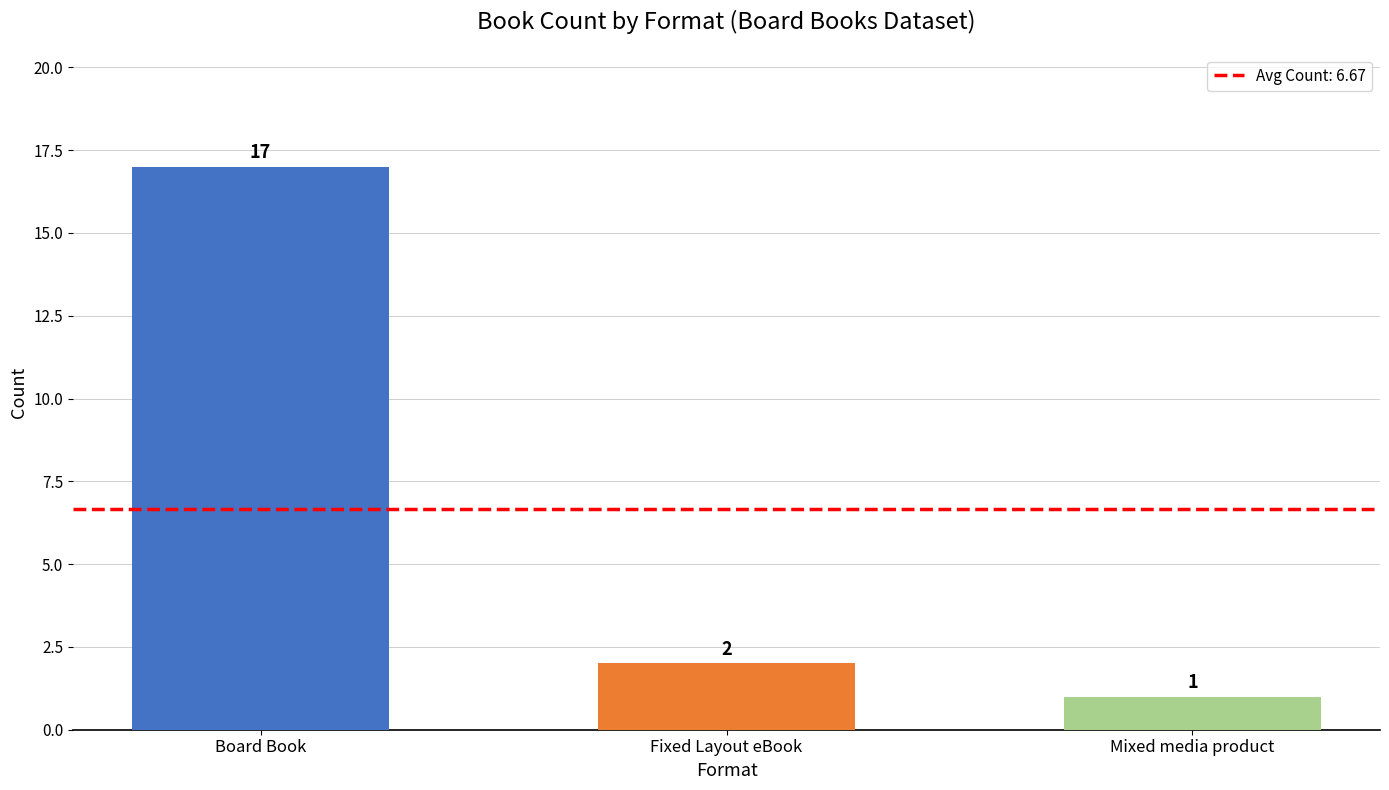

What is the difference between the maximum and second lowest values?

15